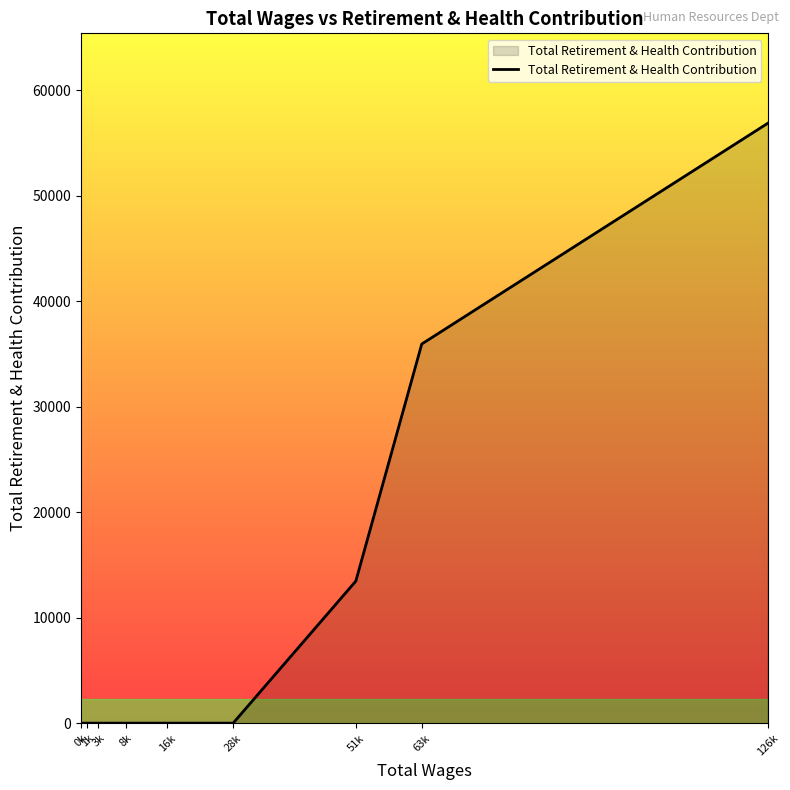

What is the change in value from 8k to 63k?

+35930